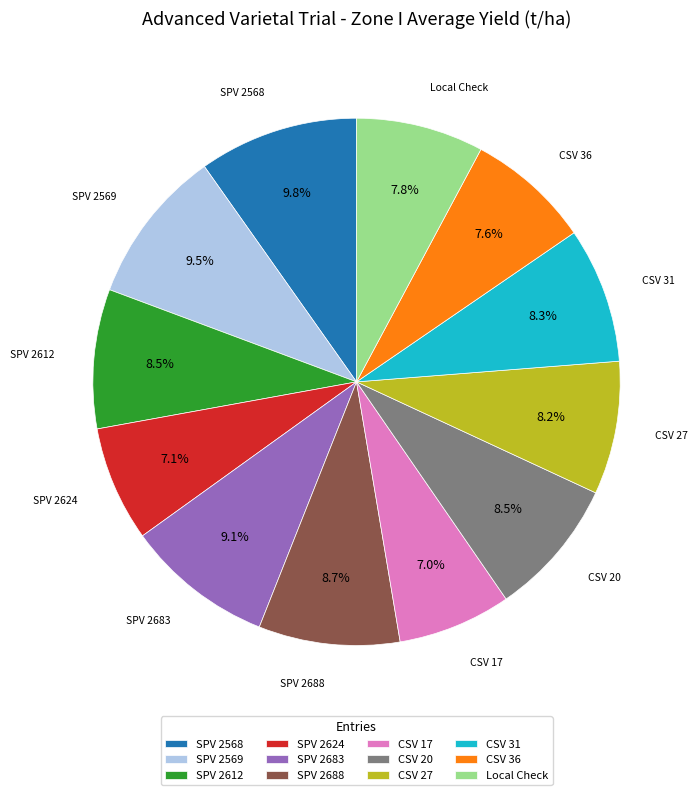

Which has a higher value, CSV 17 or Local Check?

Local Check